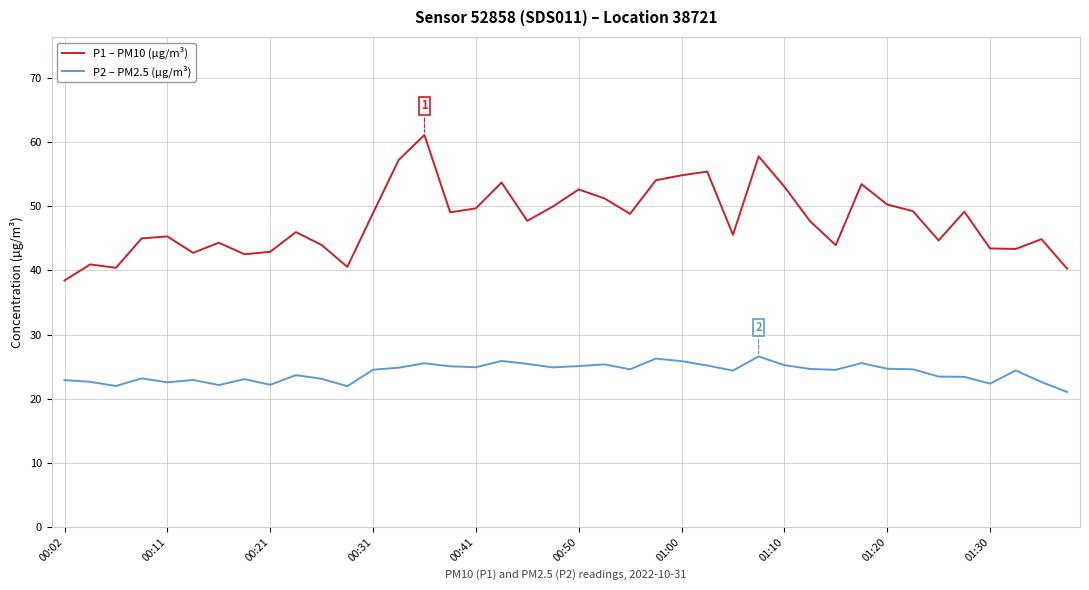

Which series has the widest spread of values?

P1 – PM10 (µg/m³)